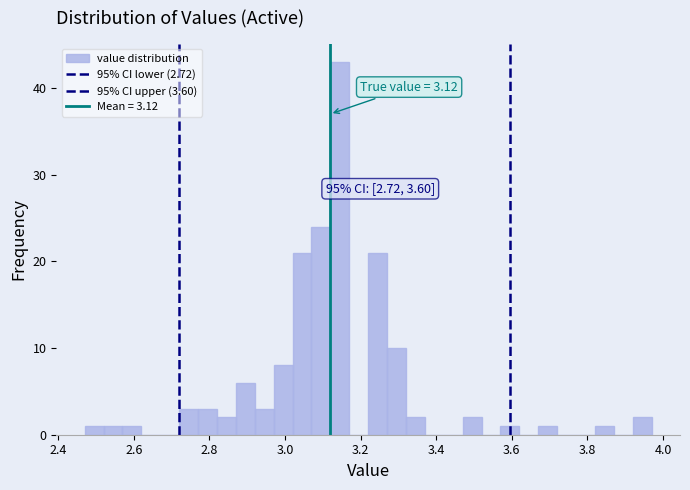

Around what value on the x-axis is the tallest bar? Give the approximate position of its centre, as read against the axis.

3.14